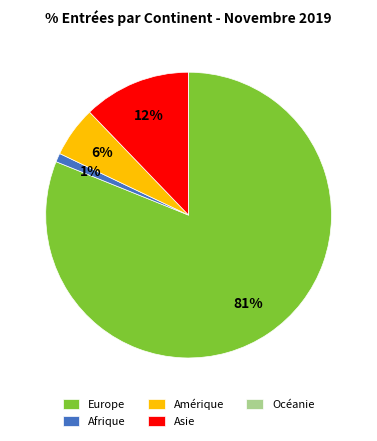

Is there a majority slice in this chart?

Yes